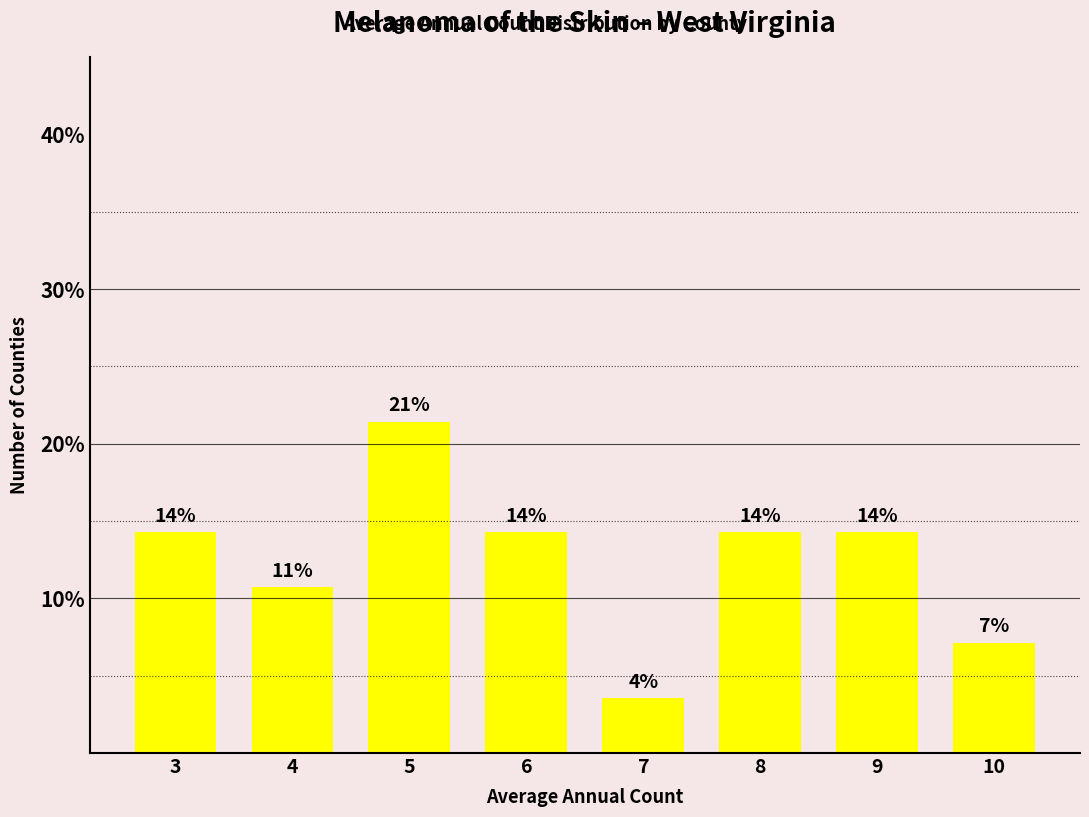

Does the chart contain any negative values?

No